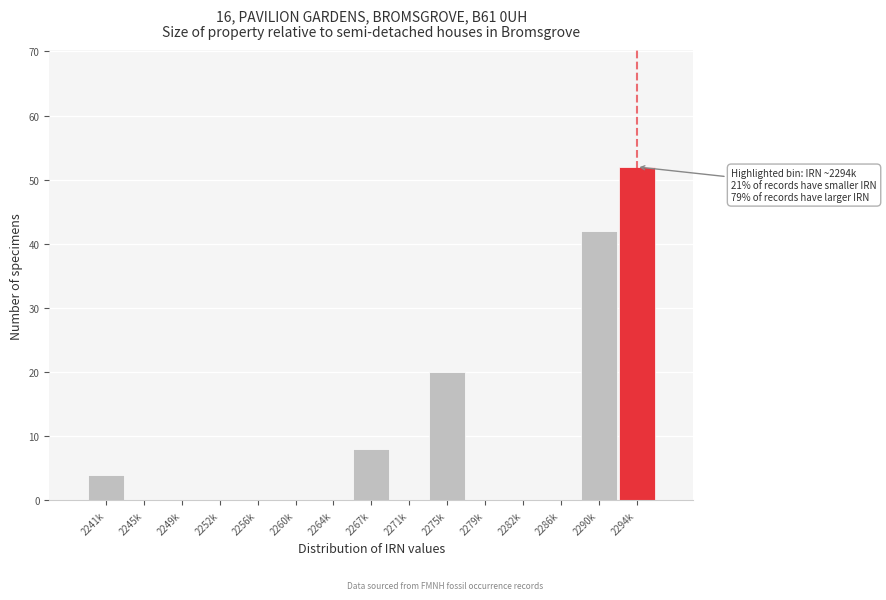

Reading left to right, transcribe all the data shown in this chart.

2241k=4	2245k=0	2249k=0	2252k=0	2256k=0	2260k=0	2264k=0	2267k=8	2271k=0	2275k=20	2279k=0	2282k=0	2286k=0	2290k=42	2294k=52